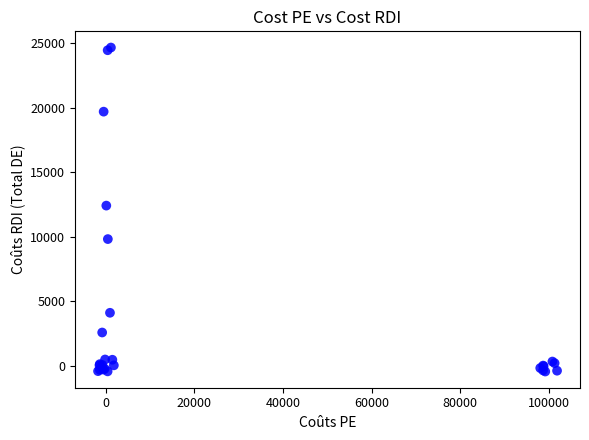

What Y value in the scatter plot is closest to 12104?

12409.3